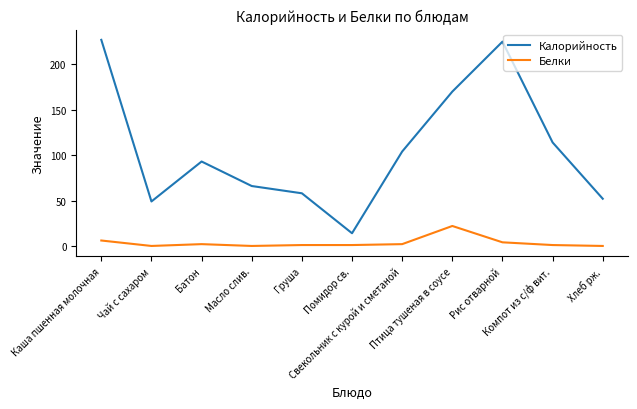

What is the sum of the Белки values at Птица тушеная в соусе and Рис отварной?

26